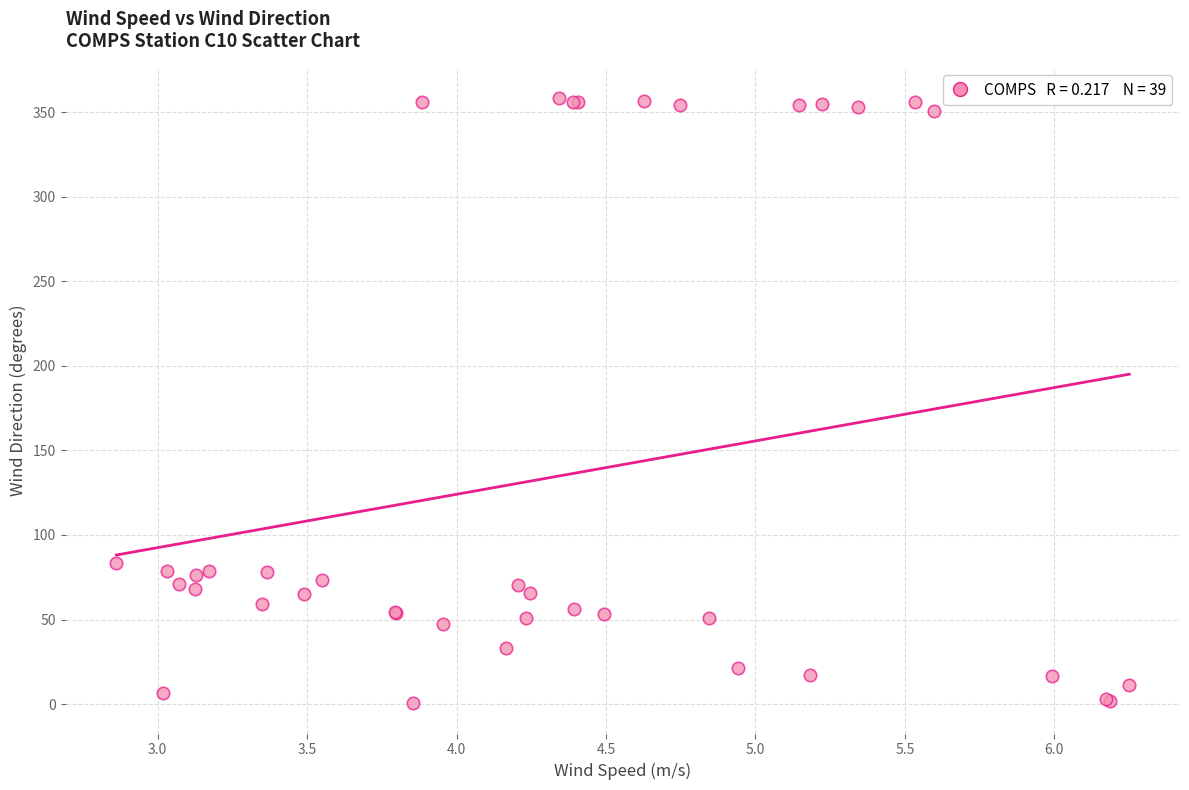

What Y value in the scatter plot is closest to 179?

83.6